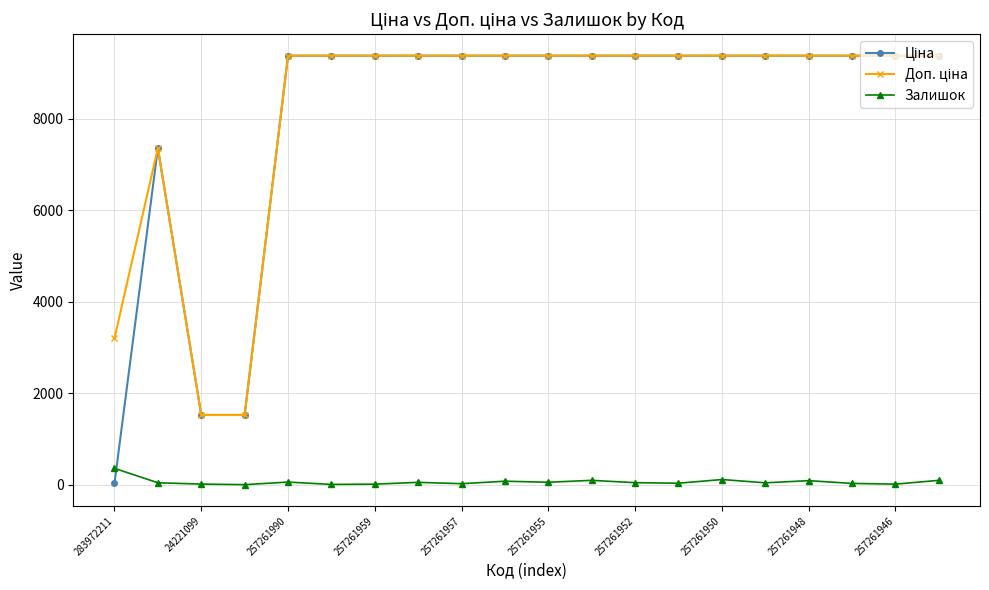

At how many categories does at least one series exceed 4325?

17